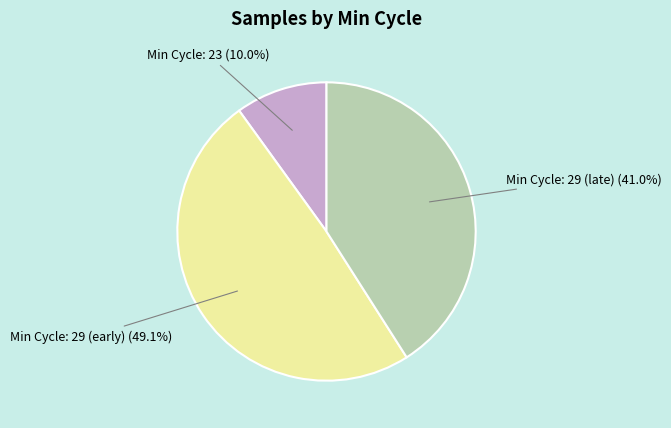

Is the sum of Min Cycle: 23 and Min Cycle: 29 (early) greater than half?

Yes